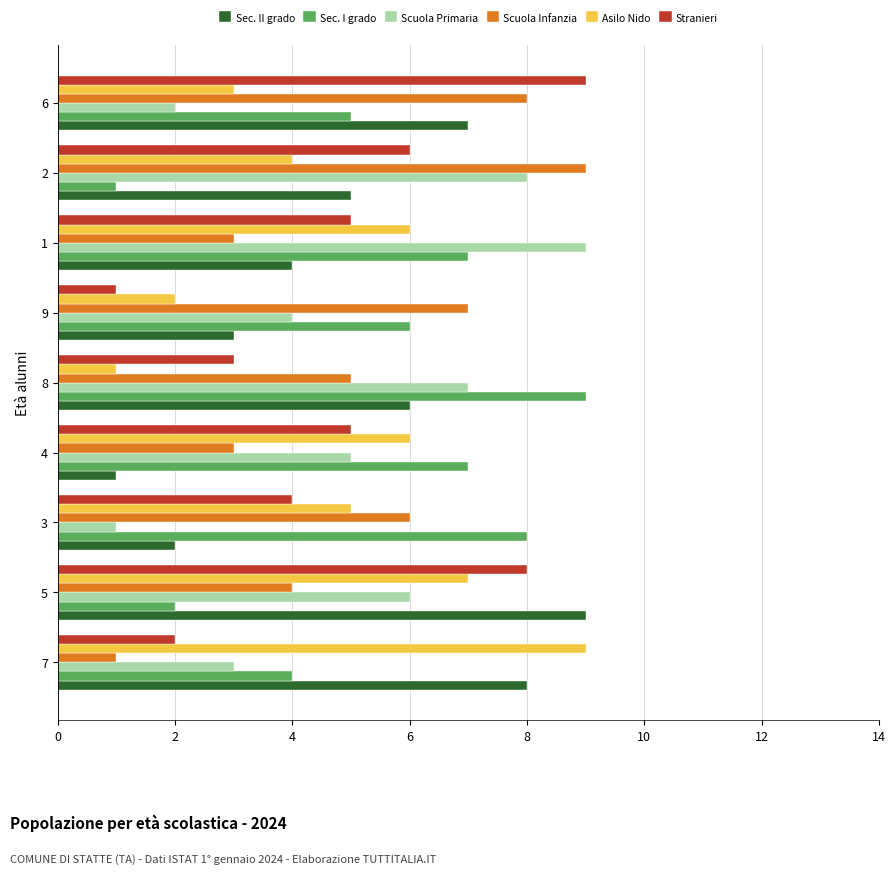

At which label is Asilo Nido closest to 5?

3